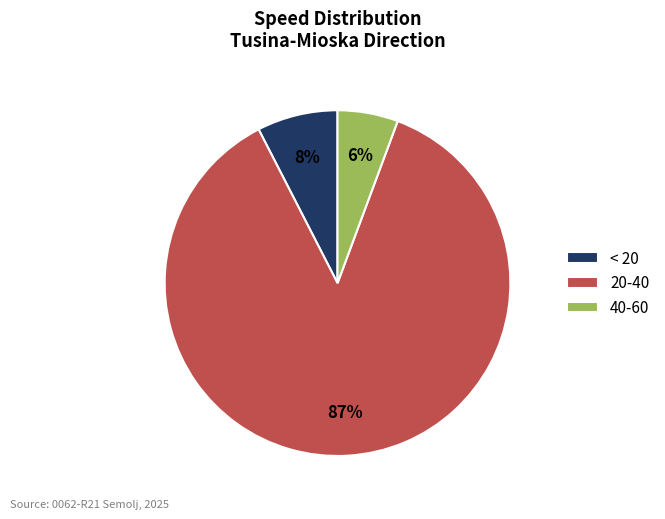

Which has a higher value, < 20 or 40-60?

< 20